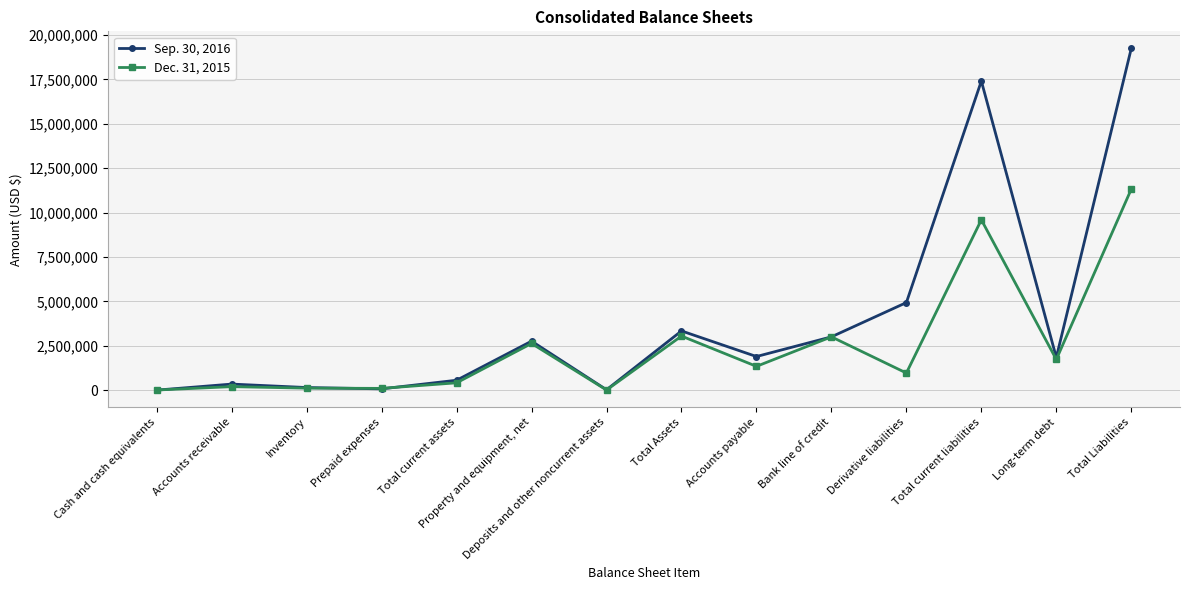

True or false: Sep. 30, 2016 has a value of 772892 at Accounts payable.

False